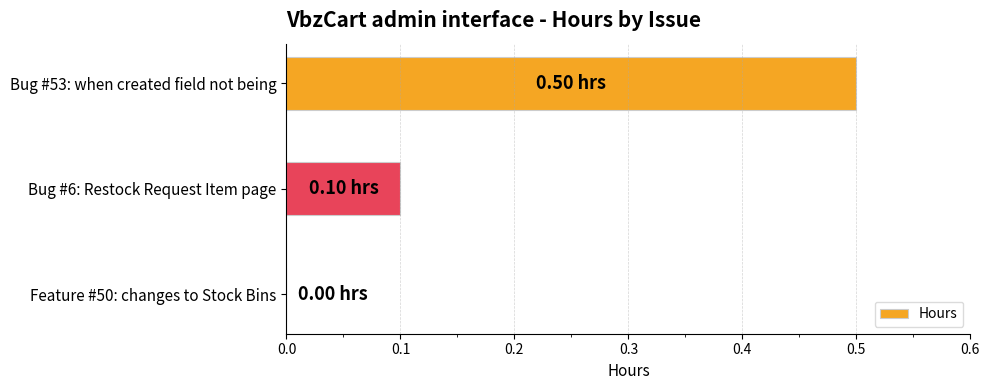

What is the greatest value displayed?

0.5